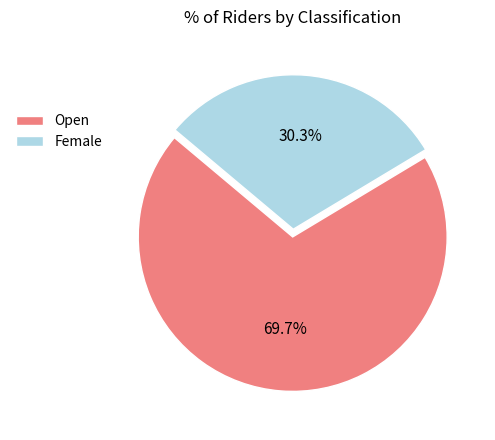

Rank the categories by value from lowest to highest.

Female, Open